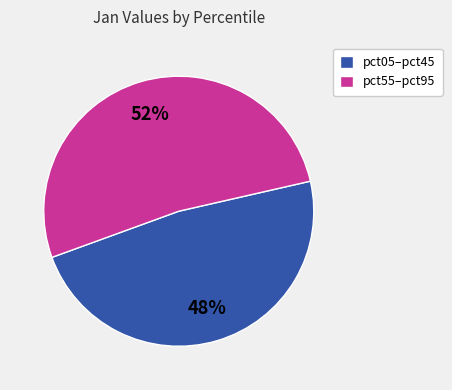

The pct55–pct95 slice represents 45% of the pie. True or false?

False